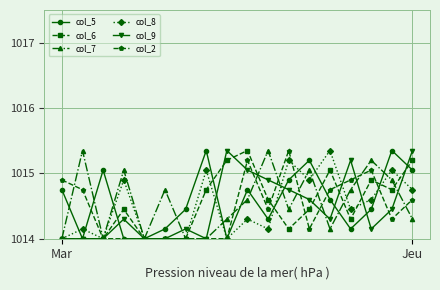

What is the minimum value shown in the chart?

1014.0